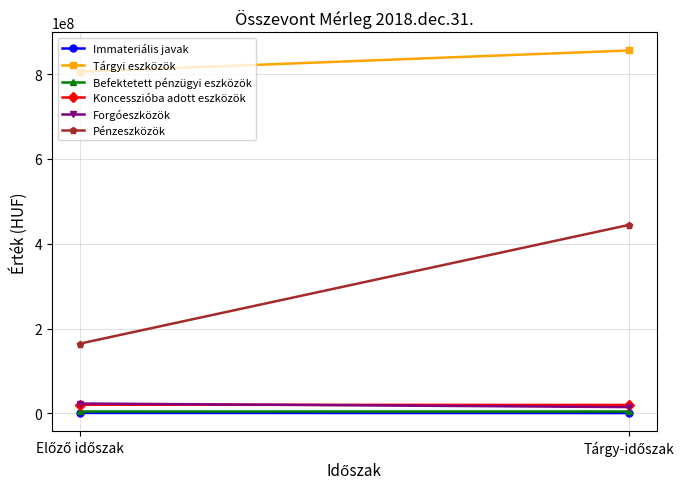

The value of Immateriális javak at Előző időszak is 900000. True or false?

True